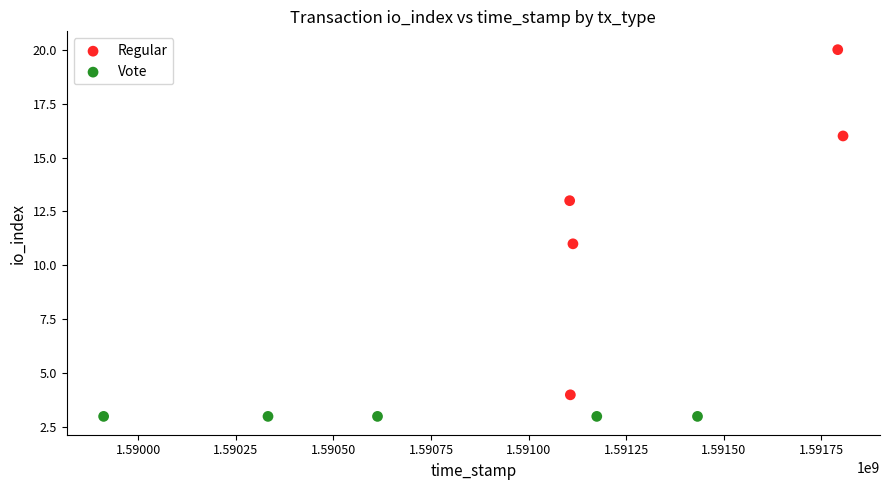

Which series contains the highest Y value?

Regular